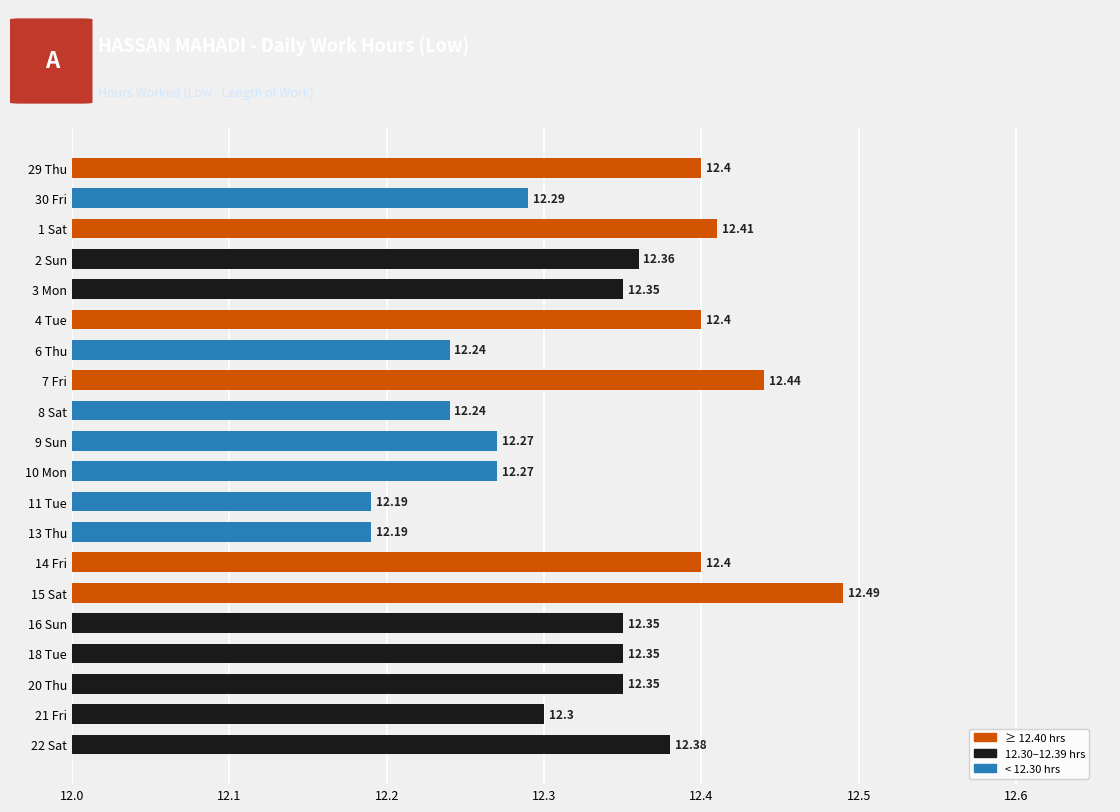

Which has a higher value, 7 Fri or 20 Thu?

7 Fri